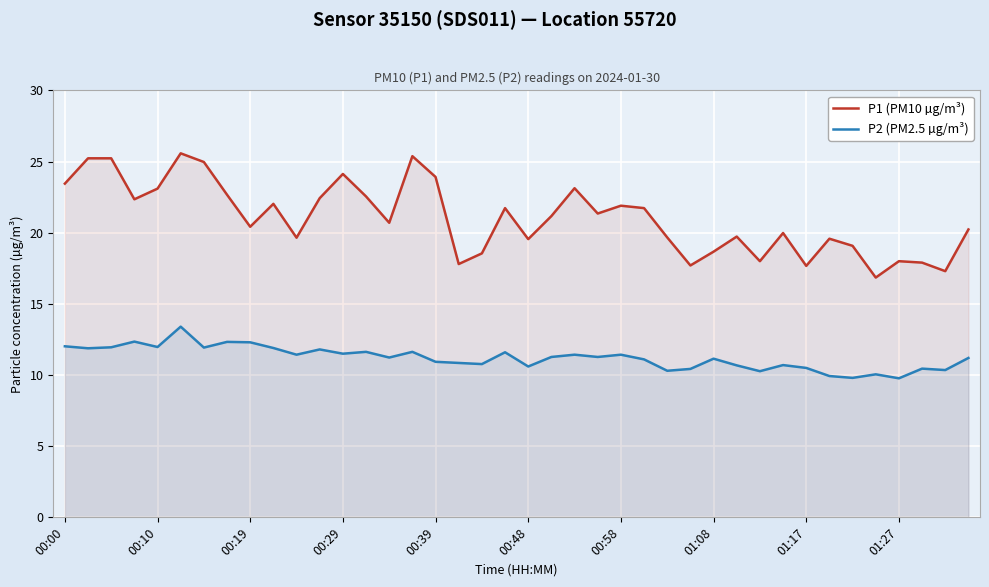

Does the chart display data point markers on the line(s)?

No